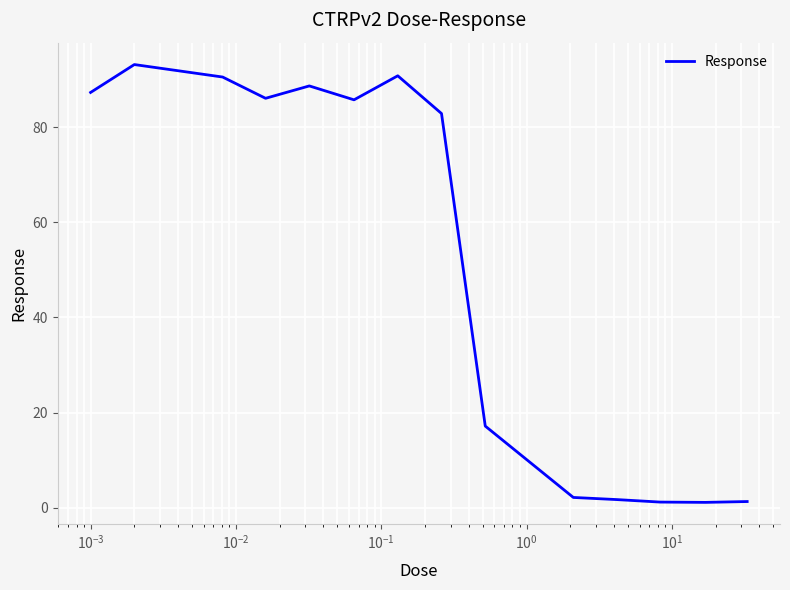

What is the greatest value displayed?

93.1